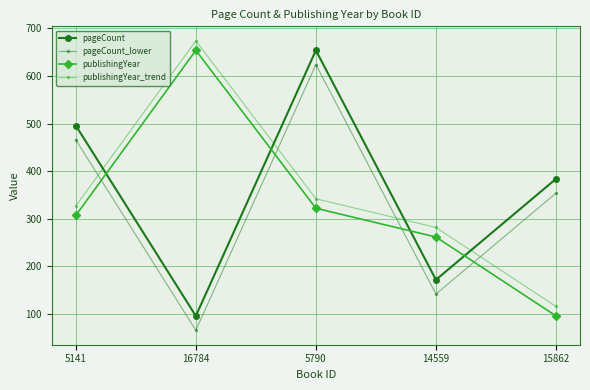

True or false: publishingYear has a value of 77.0 at 14559.

False